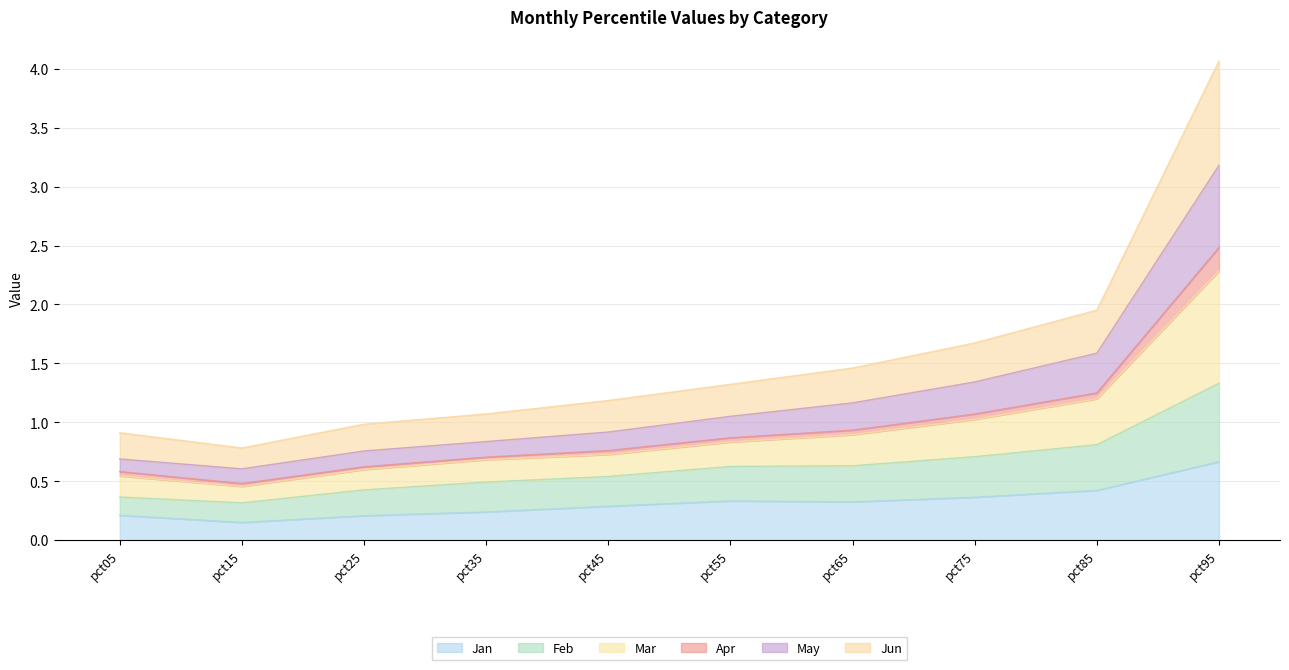

At which category is the sum across all series the highest?

pct95